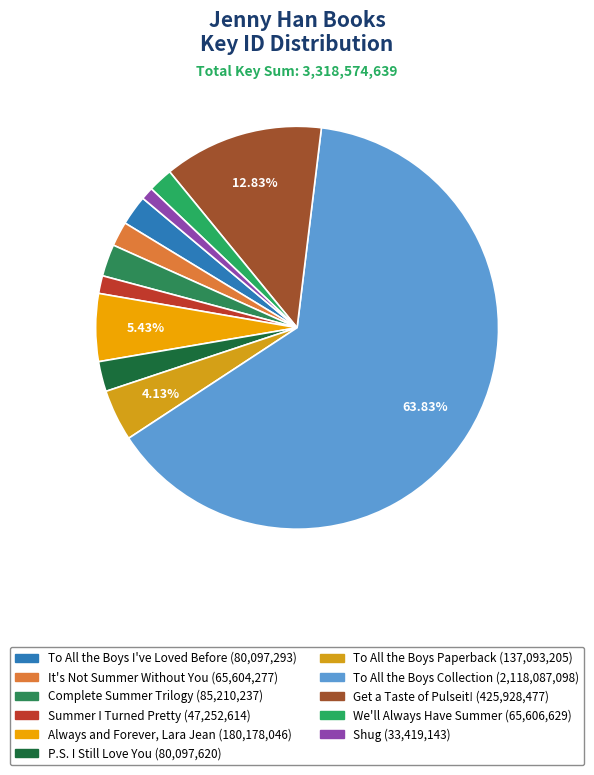

How many slices are in this pie chart?

11